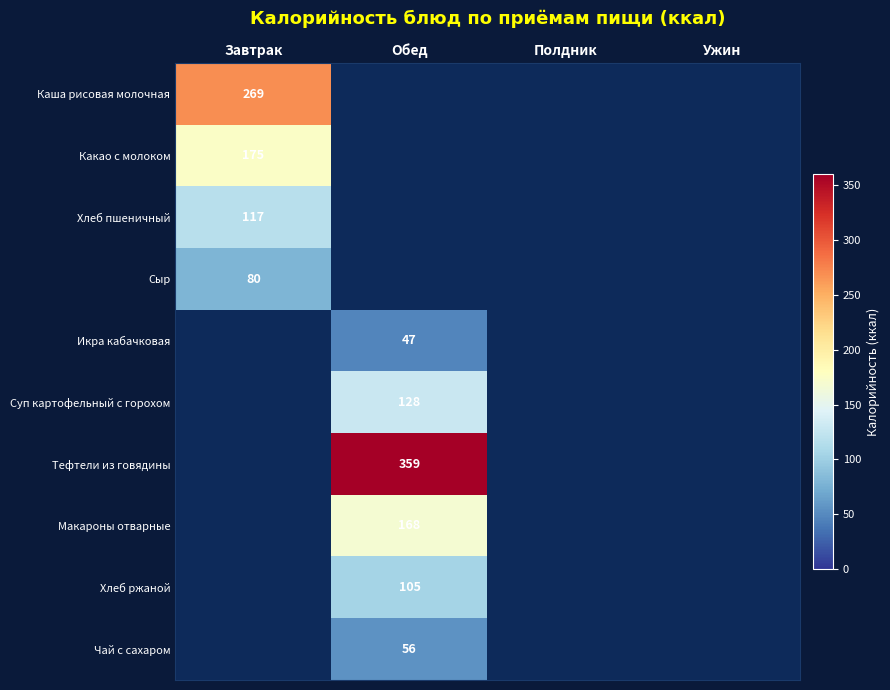

Is it true that Чай с сахаром equals 56 at Обед?

True